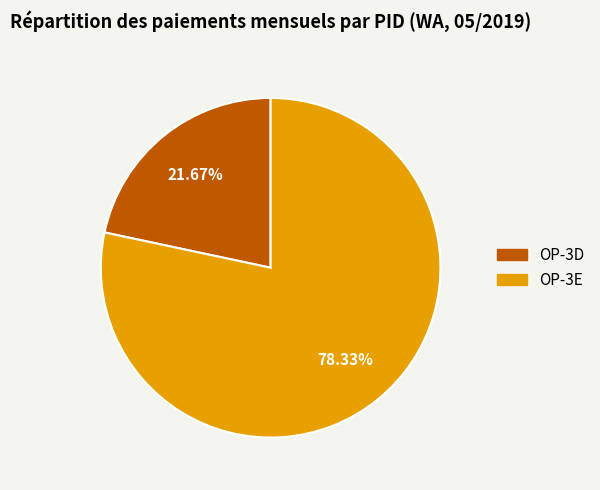

The OP-3E slice represents 78% of the pie. True or false?

True